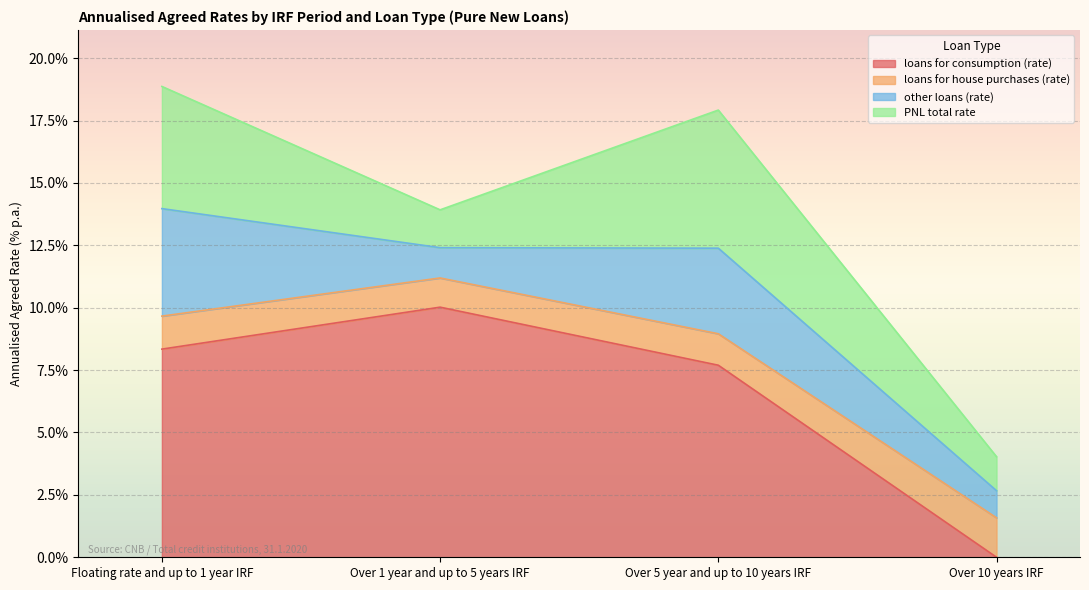

What is the label of the 1st point from the left?

Floating rate and up to 1 year IRF